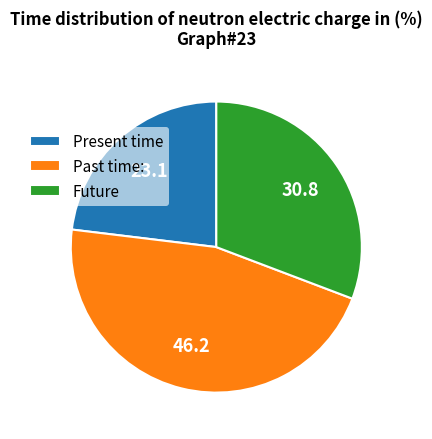

Does any single category account for the majority?

No